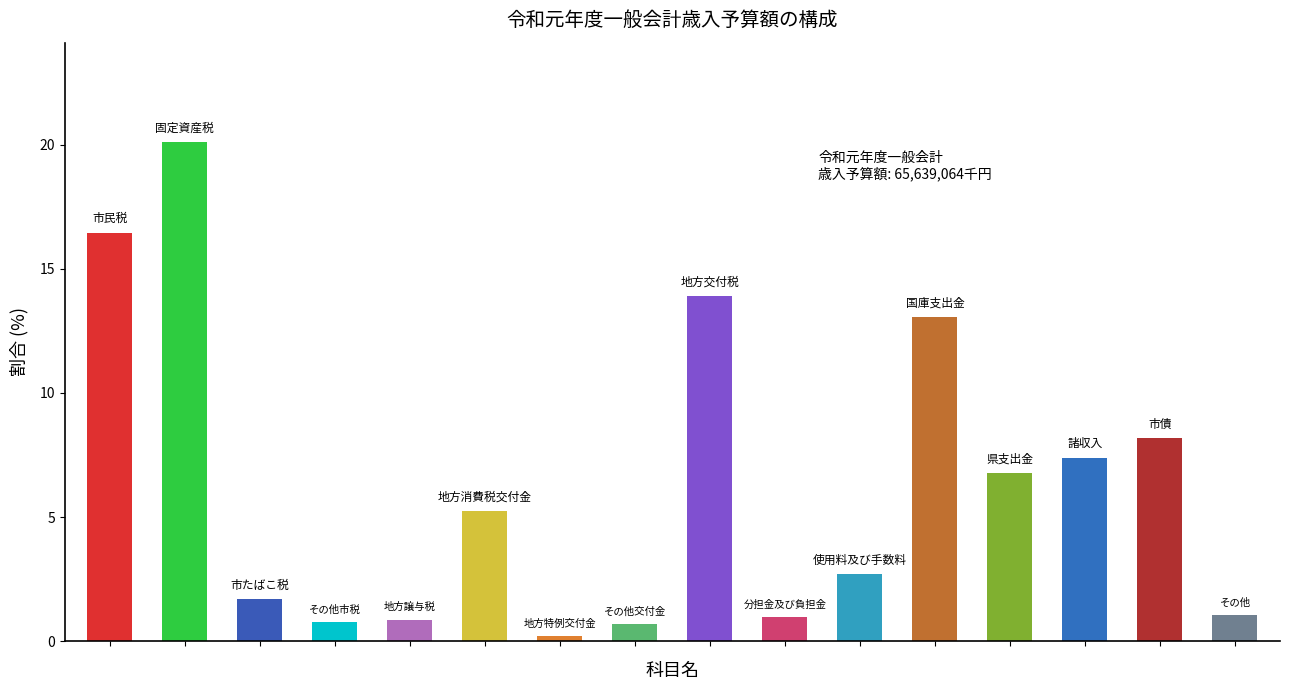

How many bars are there in total?

16